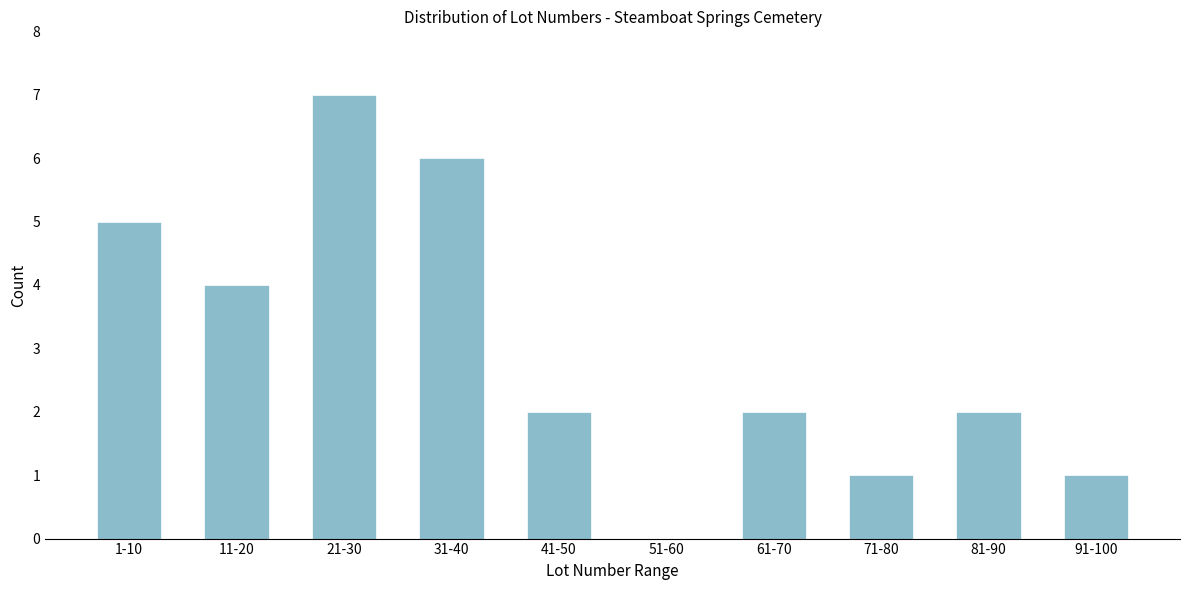

Reading left to right, what are all the values shown in this chart?

1-10=5	11-20=4	21-30=7	31-40=6	41-50=2	51-60=0	61-70=2	71-80=1	81-90=2	91-100=1